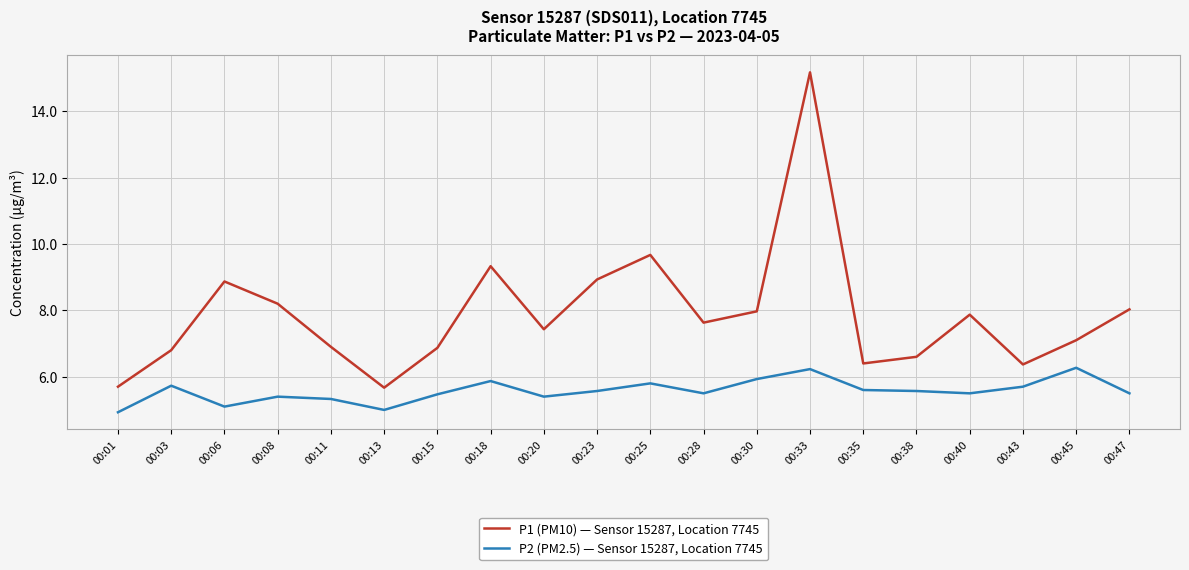

Which label corresponds to the largest value in the chart?

00:33